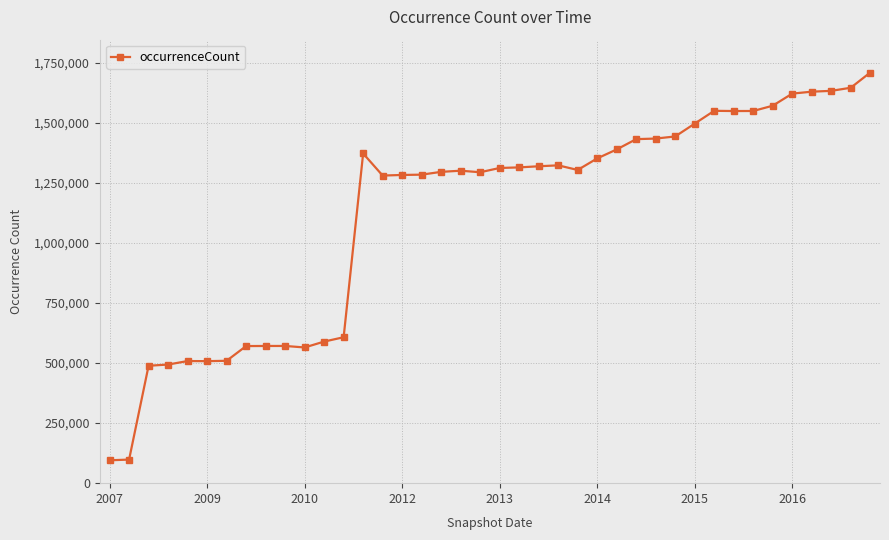

What is the value of the 39th point from the left?

1646651